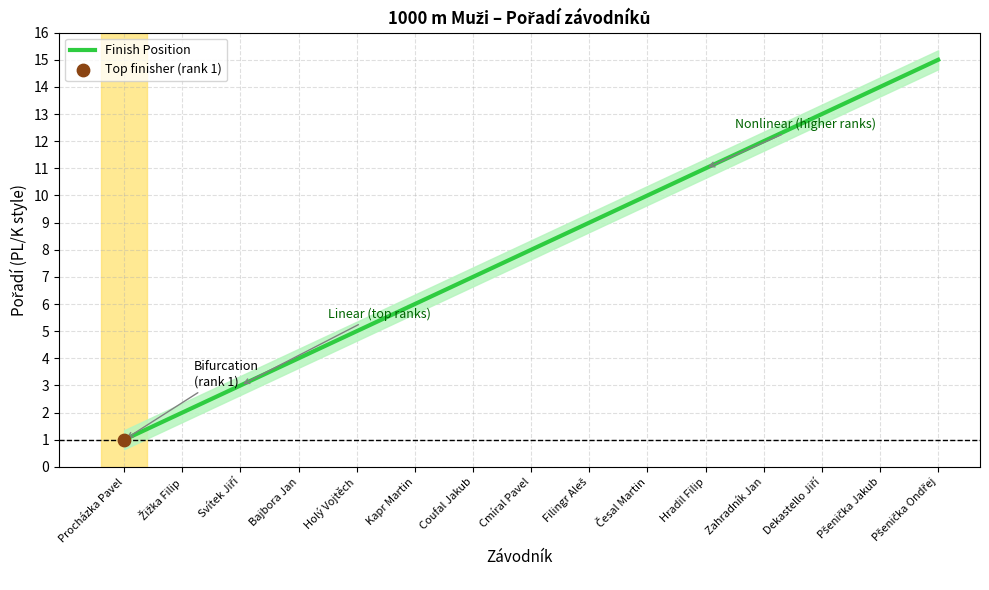

What is the ratio of the value at Filingr Aleš to the value at Hradil Filip?

0.8